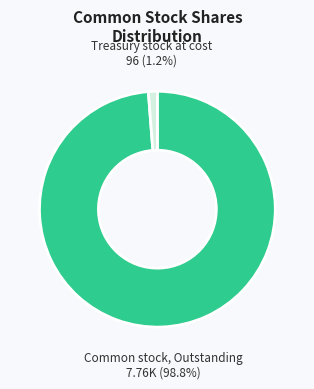

How many slices are in this pie chart?

2